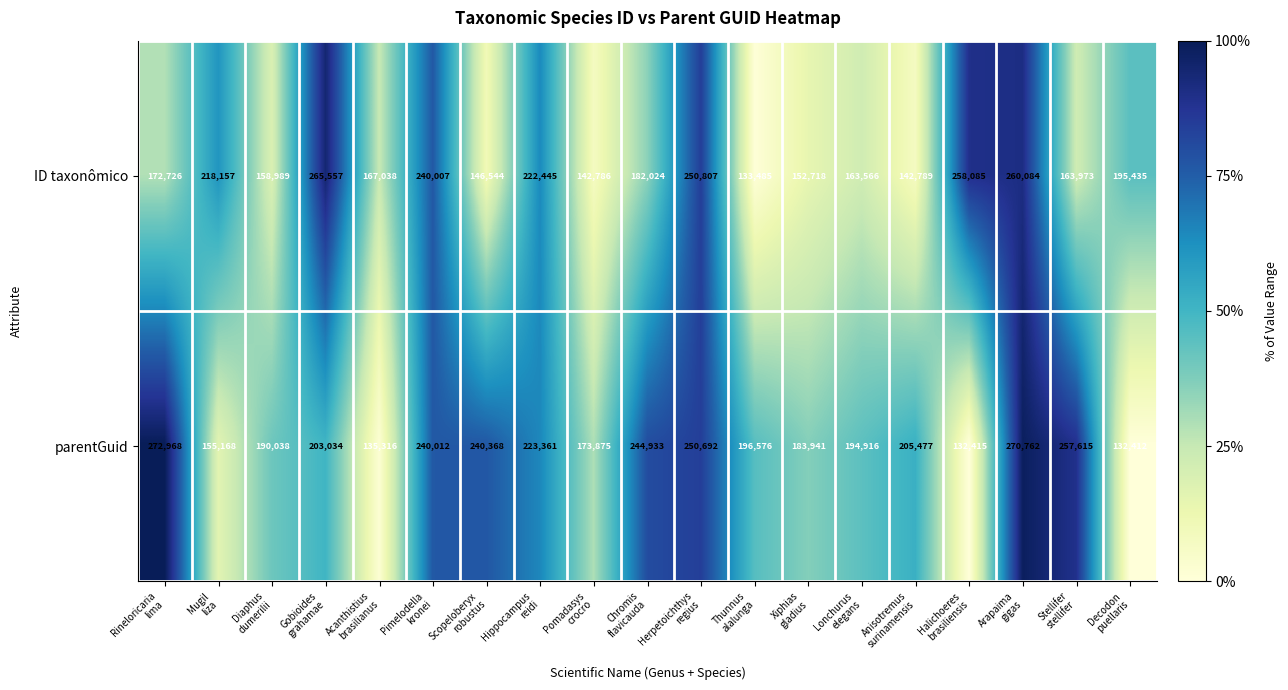

Which label corresponds to the smallest value in the chart?

Decodon
puellaris